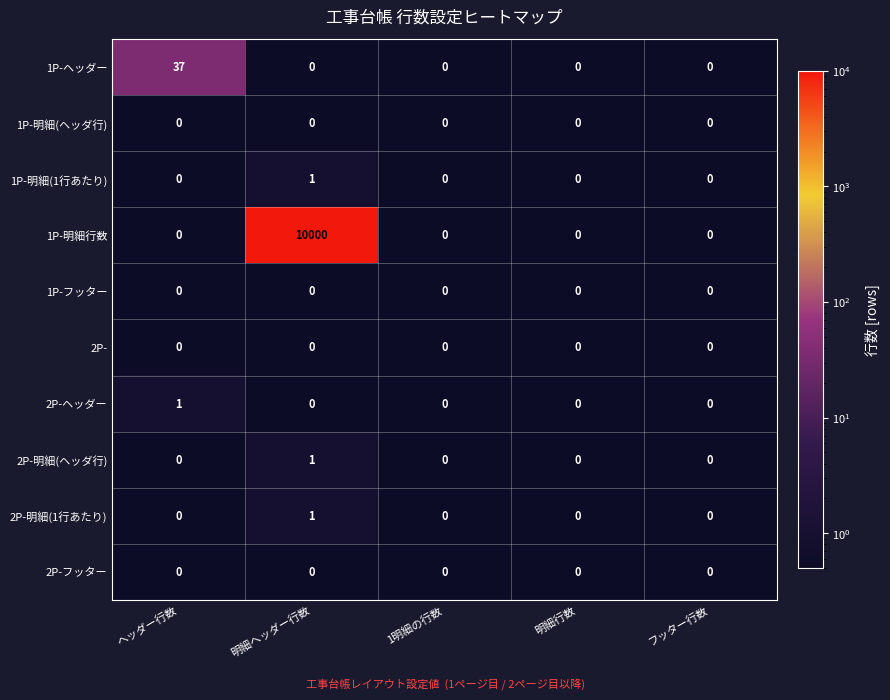

Which series has the largest total across all categories?

1P-明細行数